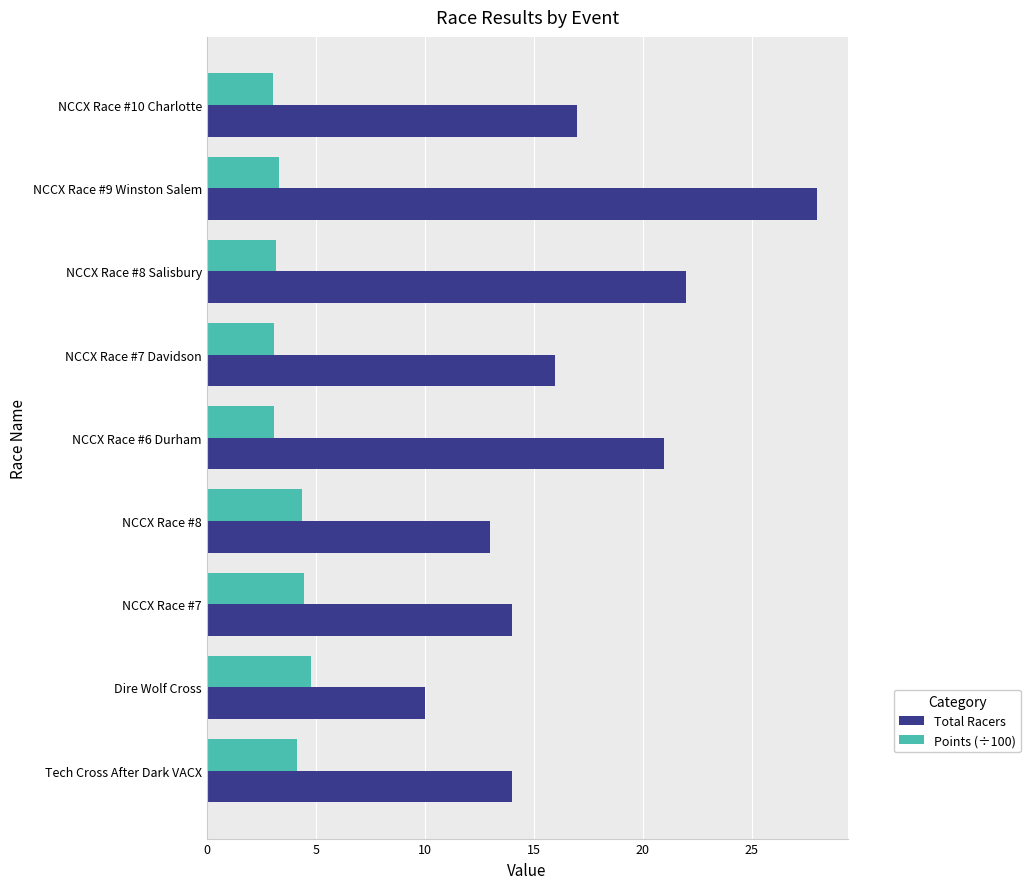

List the series in order of their overall mean, highest first.

Total Racers, Points (÷100)